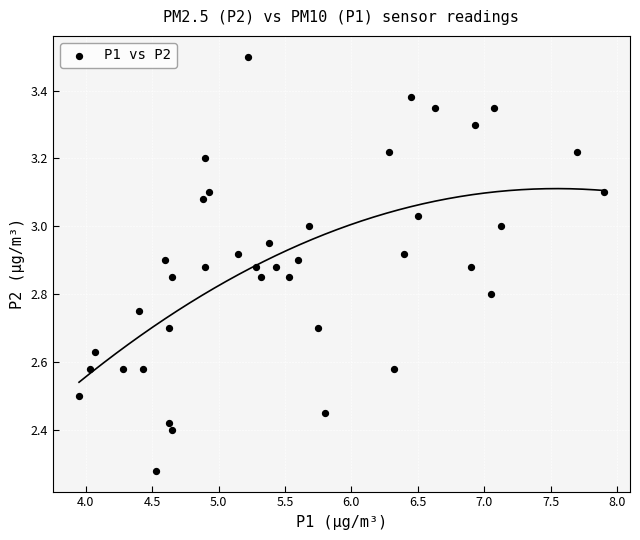

What is the range of X values (max minus min)?

4.0